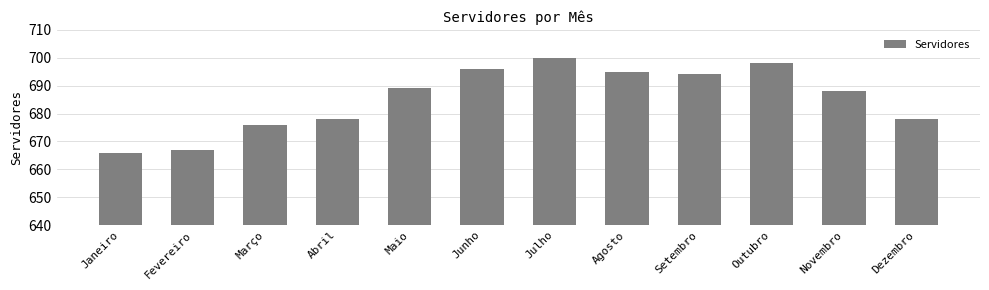

Read the value at Fevereiro, to the nearest 10.

670